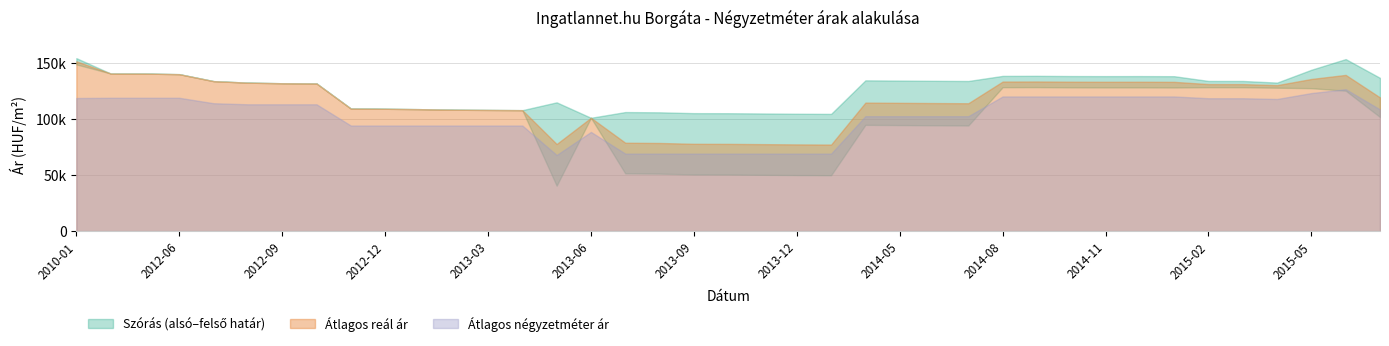

Does the chart have visible grid lines?

Yes